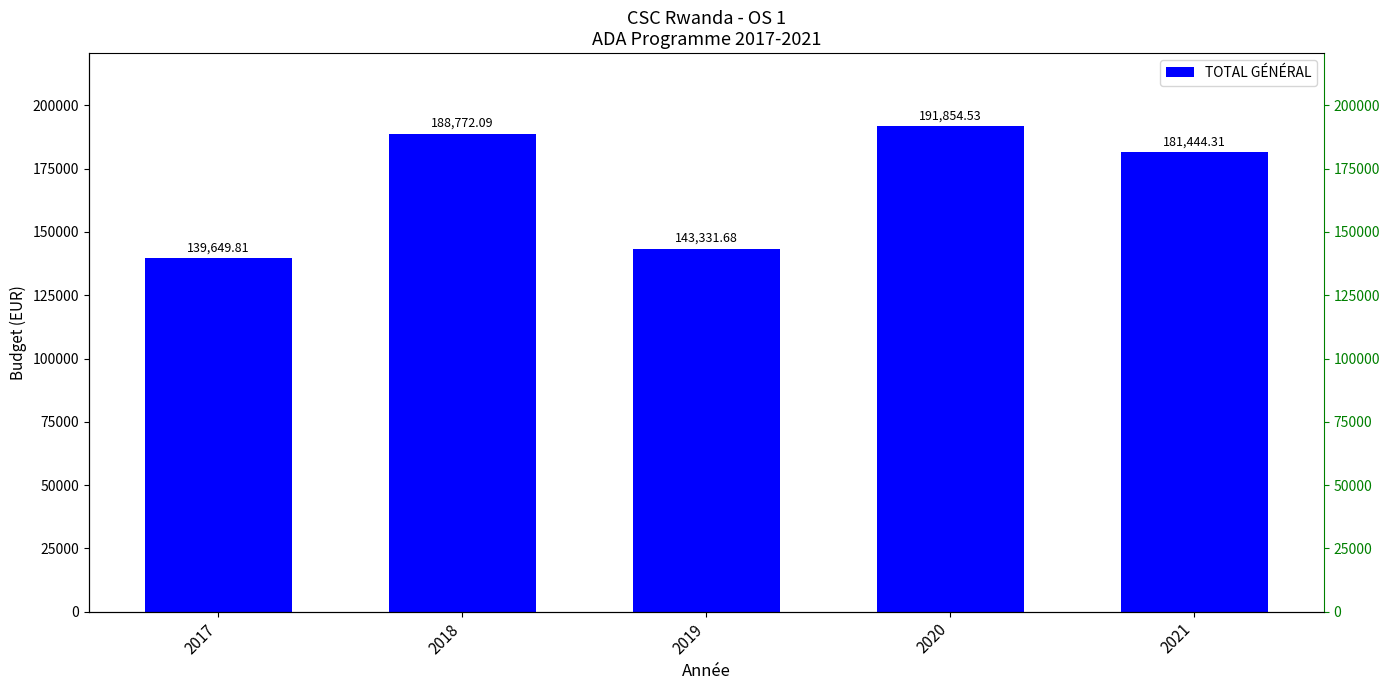

Rank the categories by value from highest to lowest.

2020, 2018, 2021, 2019, 2017